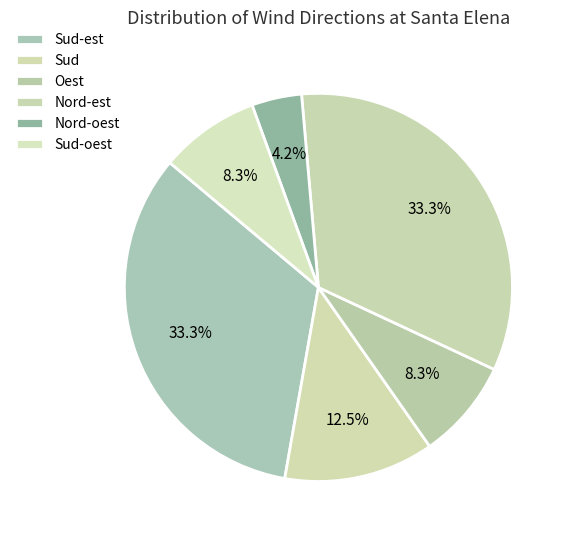

To the nearest percent, what is the difference between the largest and smallest slice percentages?

29%